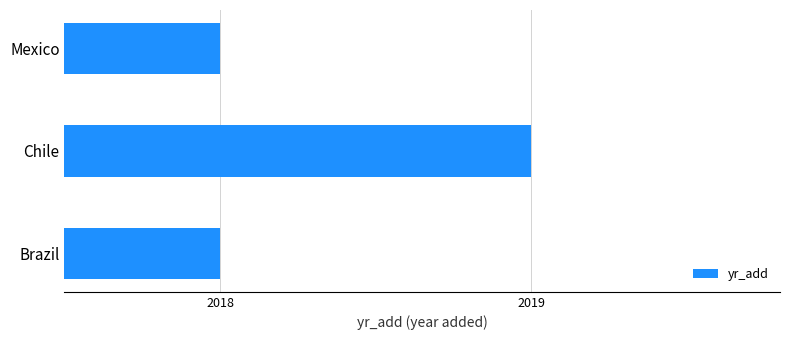

What is the maximum value shown in the chart?

2019